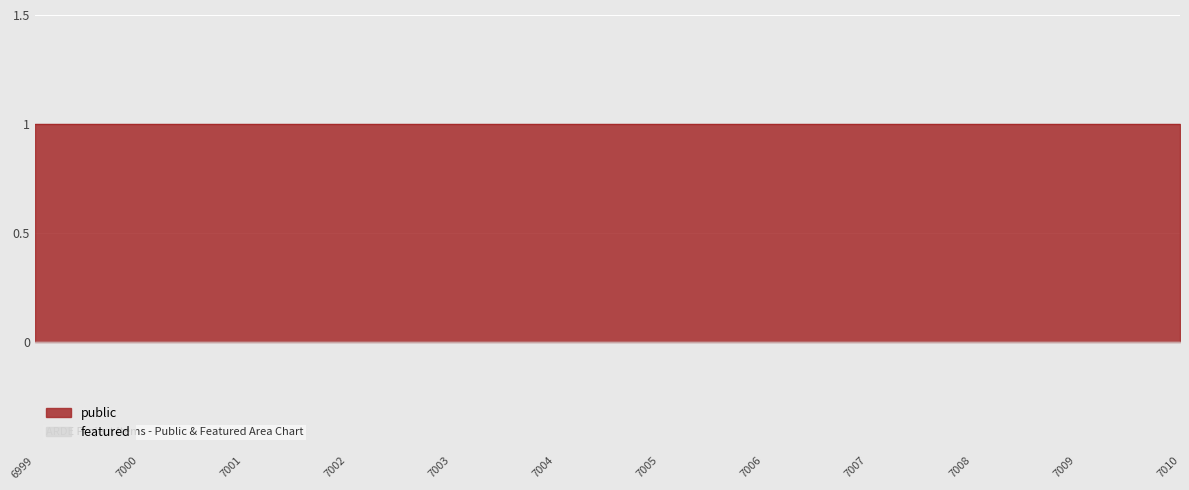

Reading left to right, transcribe all the data shown in this chart.

public: 1	1	1	1	1	1	1	1	1	1	1	1
featured: 0	0	0	0	0	0	0	0	0	0	0	0